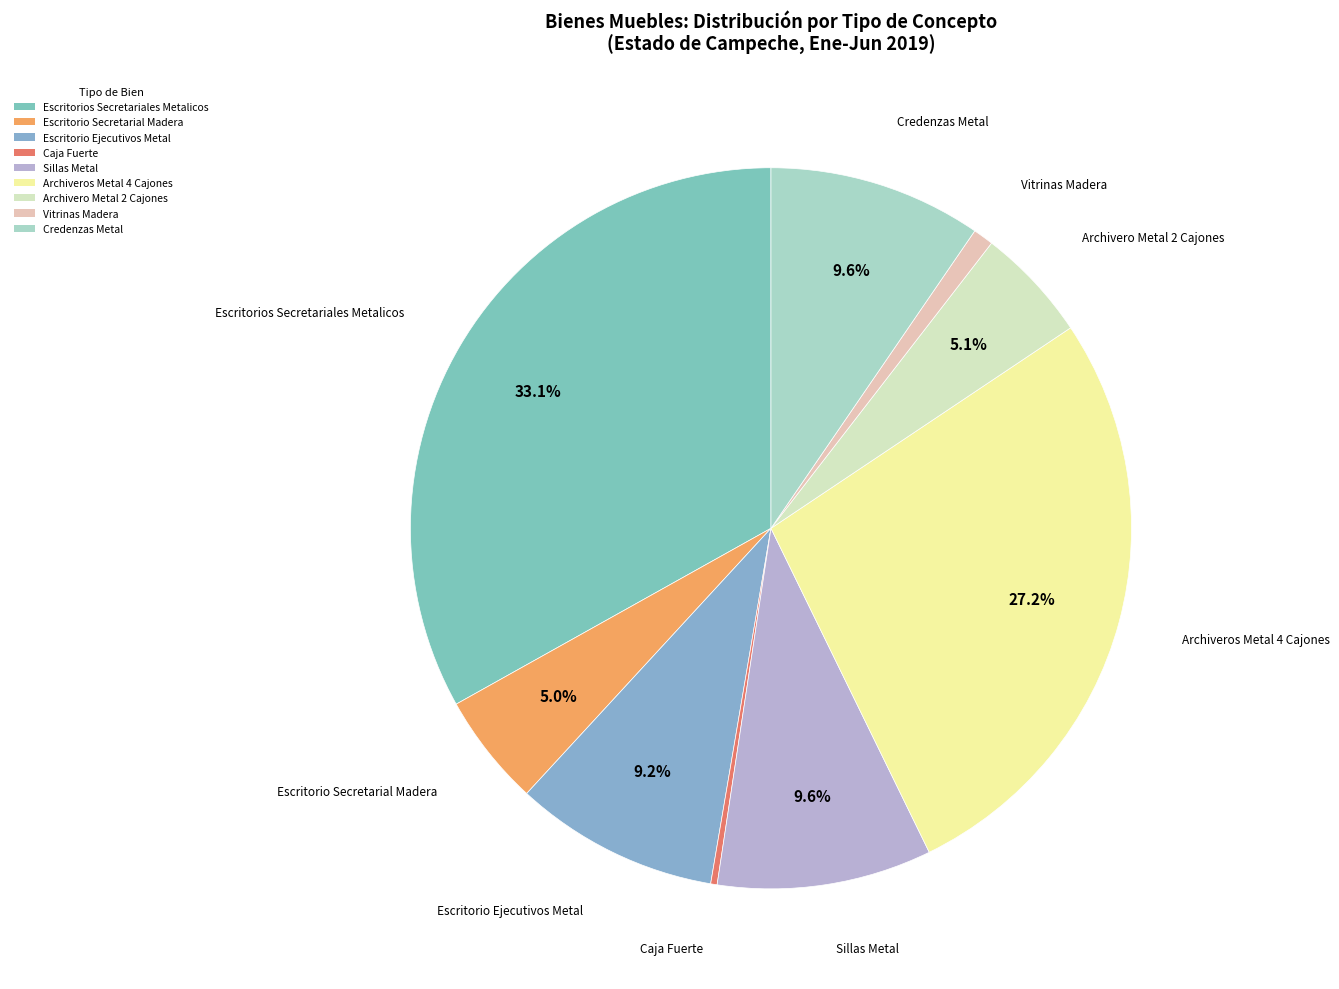

How many slices are in this pie chart?

9